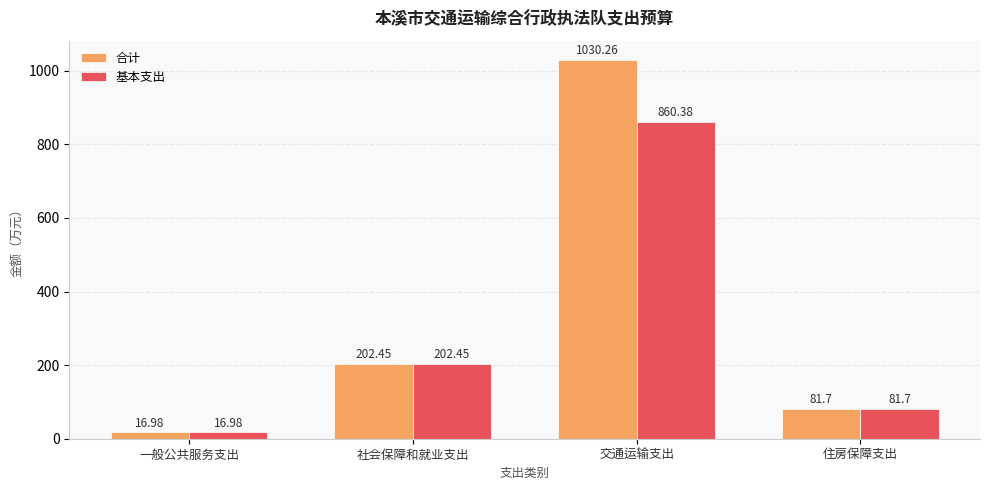

How many bars are there in each group?

2